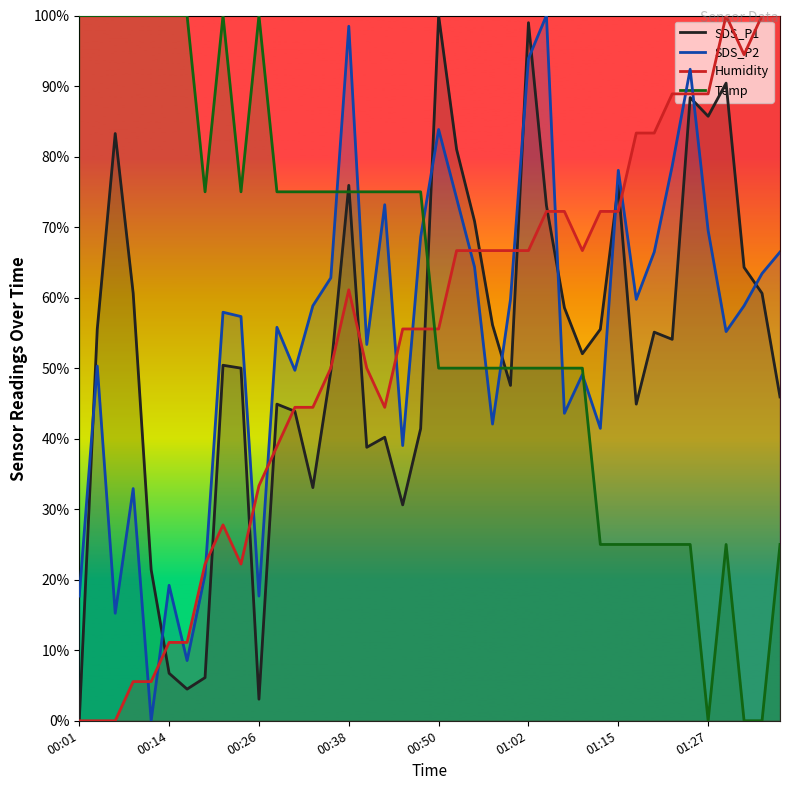

Which series has the largest total across all categories?

Temp